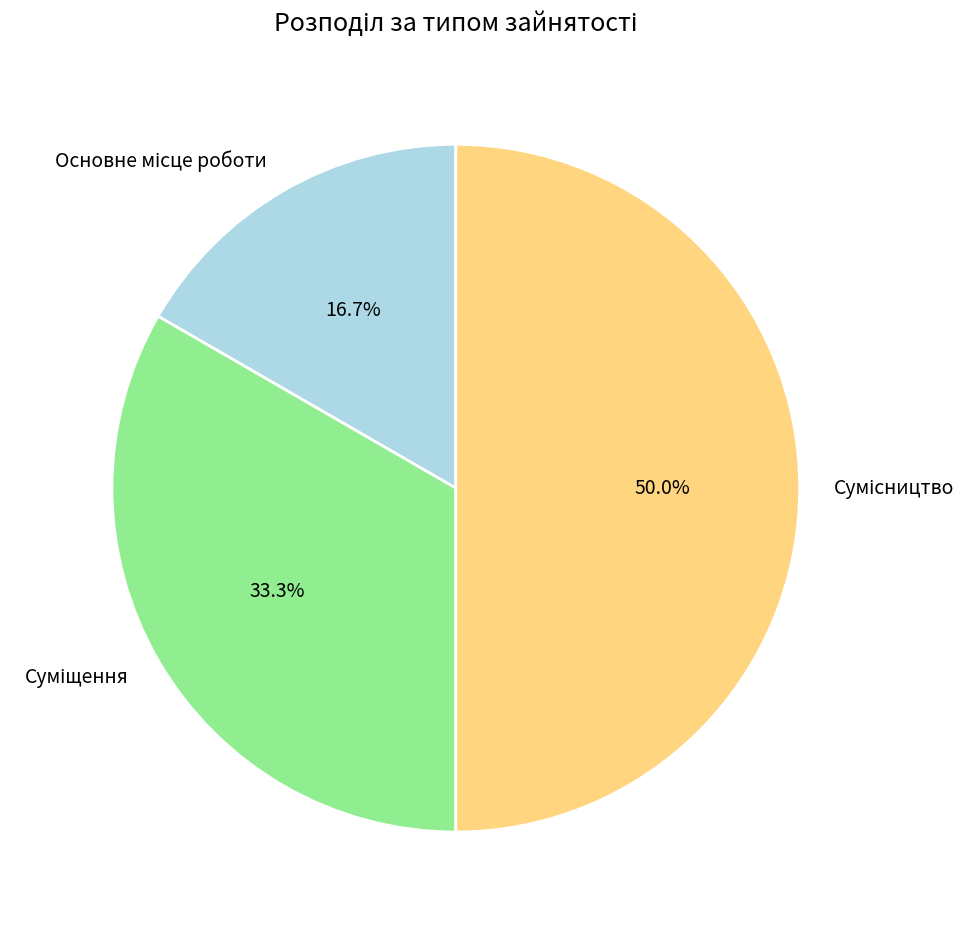

How many slices are in this pie chart?

3